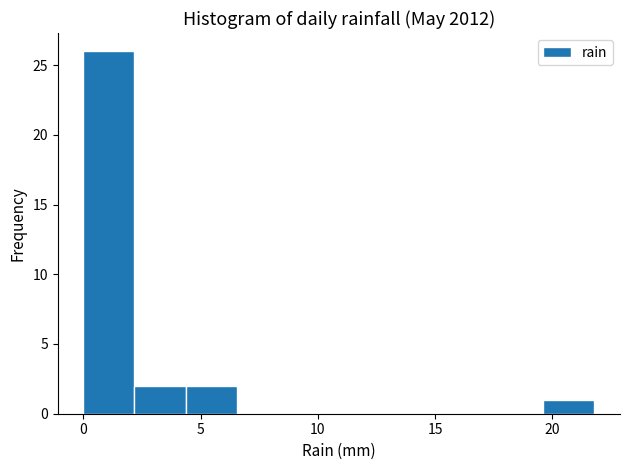

Over which range of the x-axis is the bar tallest?

0.0 to 2.0